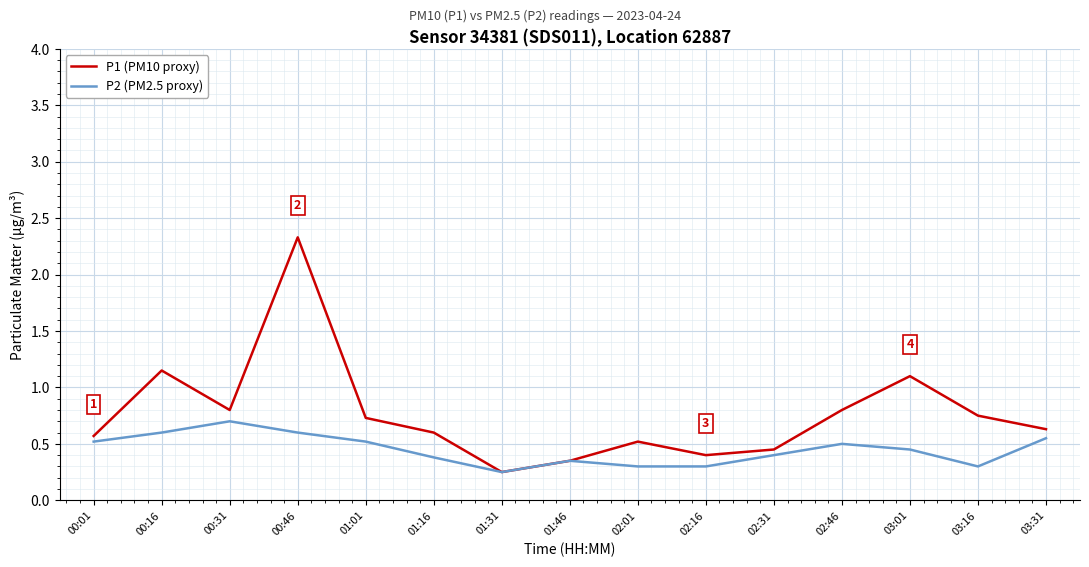

The value of P1 (PM10 proxy) at 00:46 is 2.3. True or false?

True